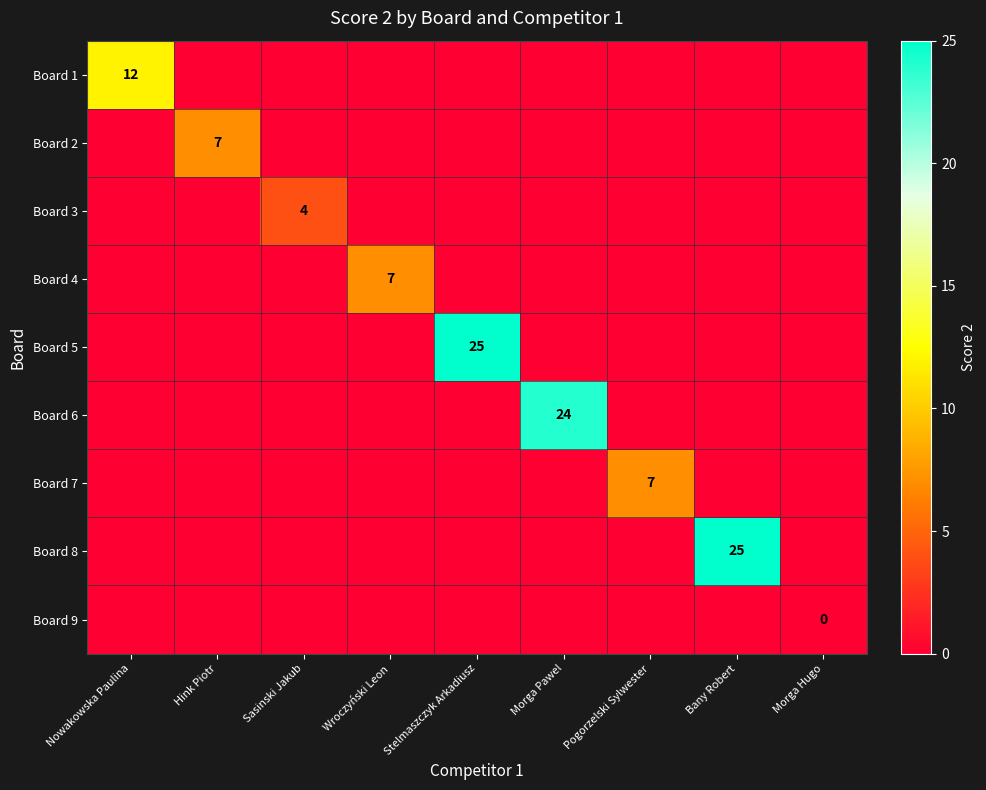

At which category is the sum across all series the highest?

Stelmaszczyk Arkadiusz